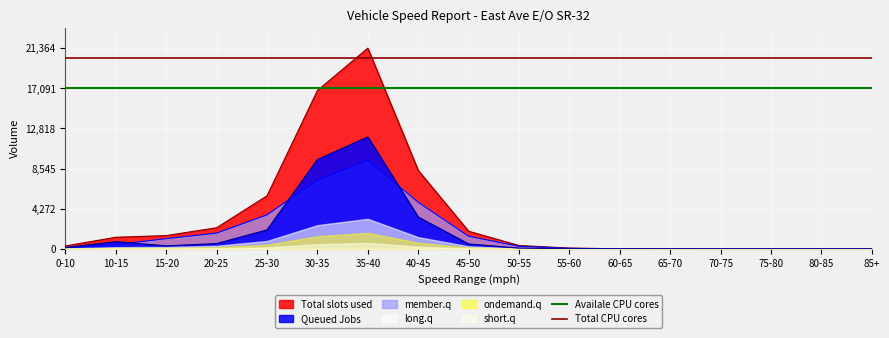

True or false: Total CPU cores has a value of 26930.1 at 10-15.

False